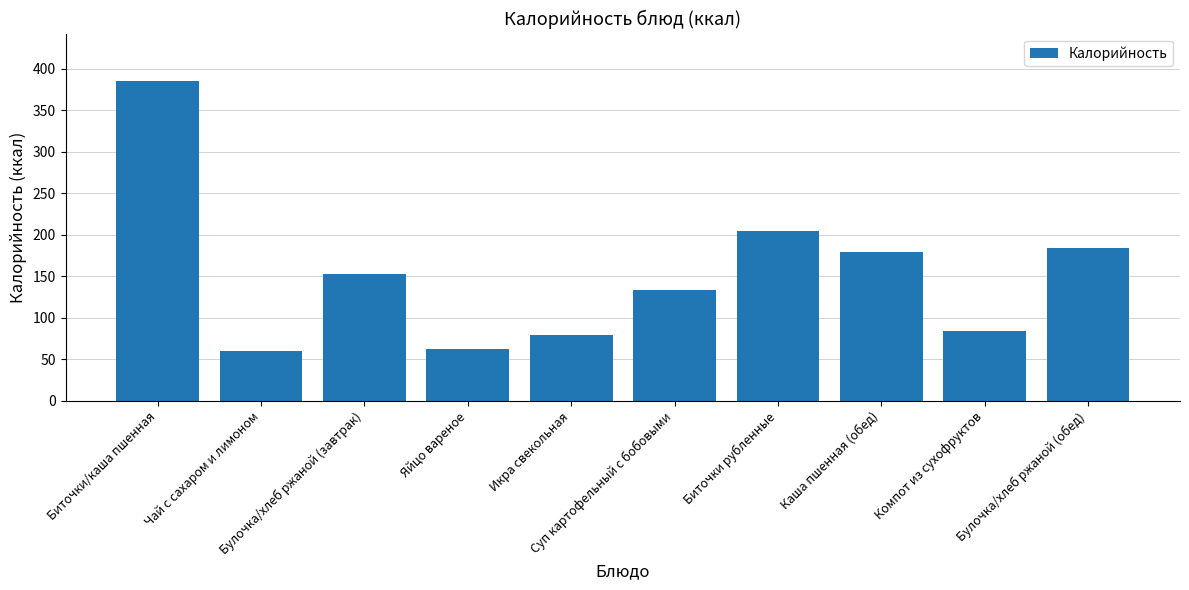

The value at Яйцо вареное is 63.0. True or false?

True